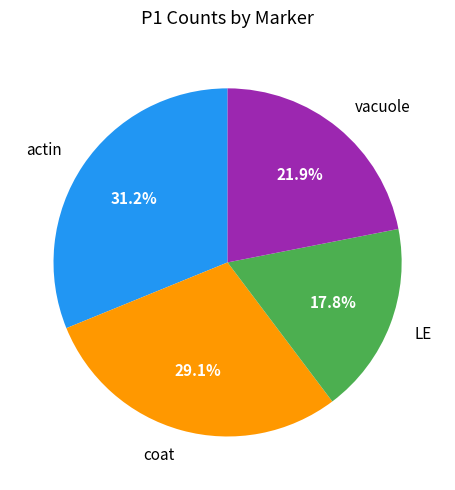

Does LE represent more than half of the total?

No